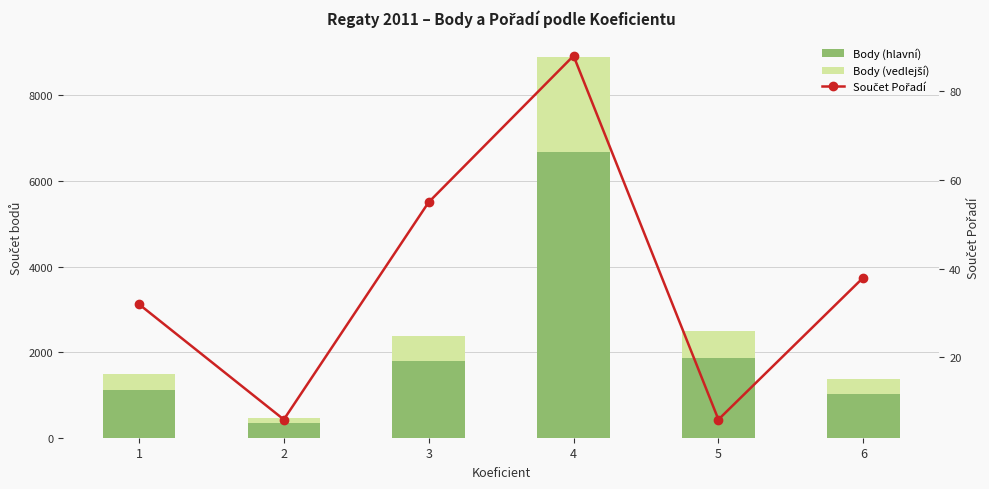

Count the Součet Pořadí values in the range 6 to 55.

5